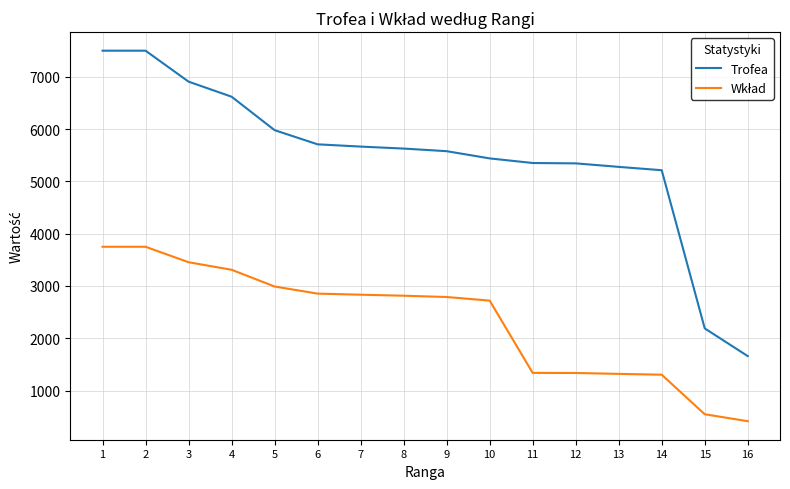

What is the difference between the maximum and minimum values in the Trofea series?

5841